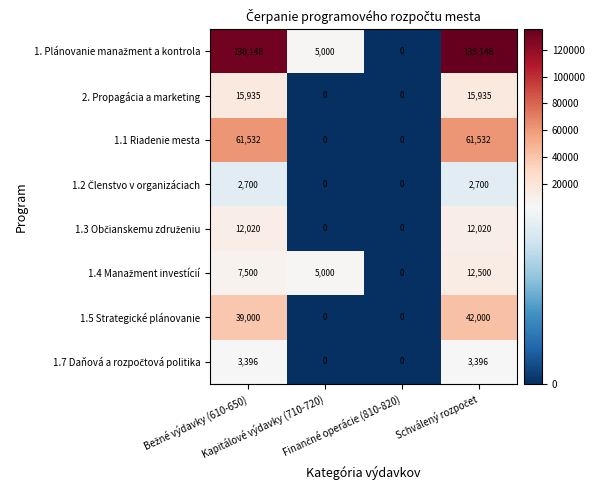

What is the difference between the maximum and minimum values in the 2. Propagácia a marketing series?

15935